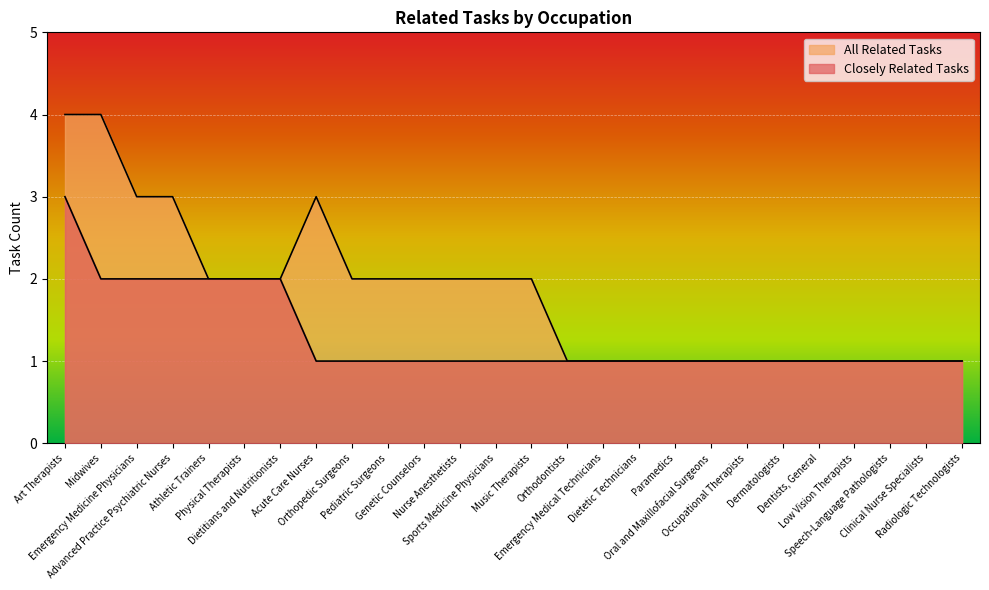

Where is All Related Tasks nearest to the value 2?

Athletic Trainers